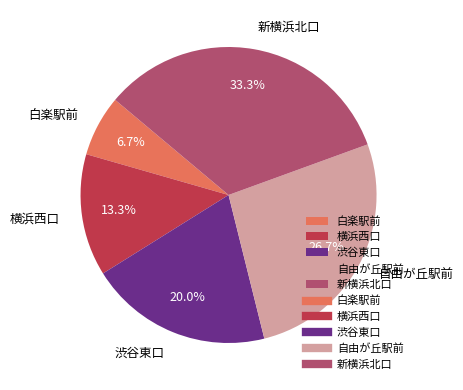

Does 新横浜北口 account for over 50% of the chart?

No